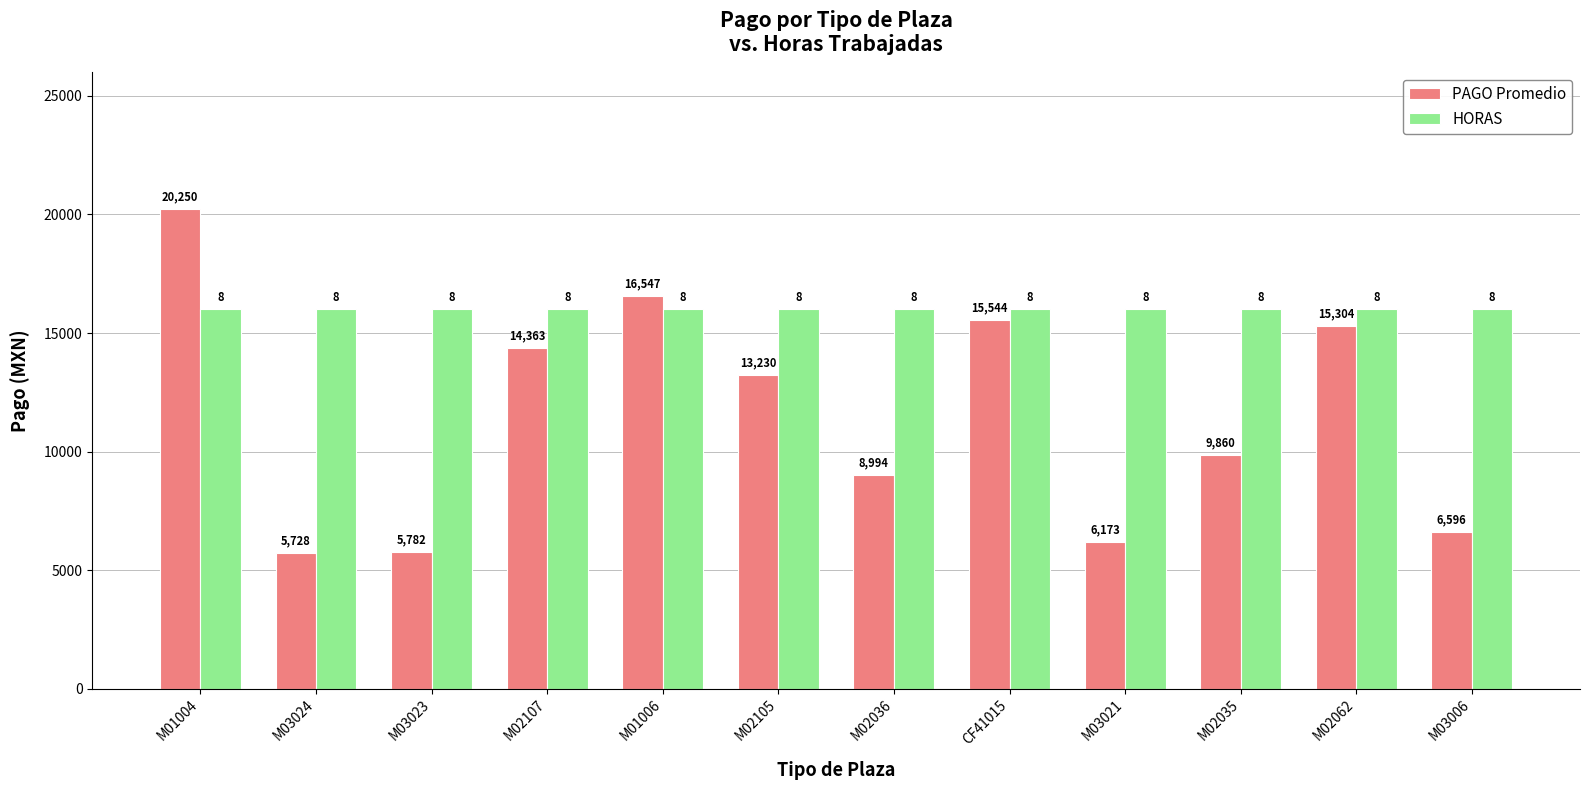

Which series has the largest range (max minus min)?

PAGO Promedio